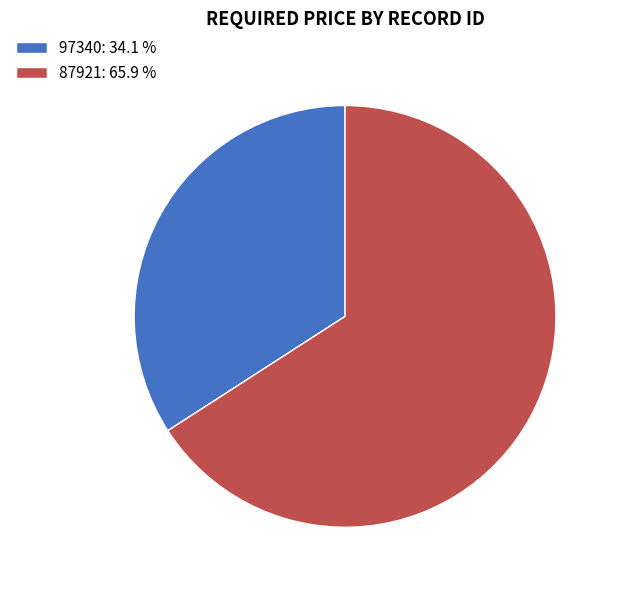

Combined, do 97340 and 87921 account for over 50%?

Yes